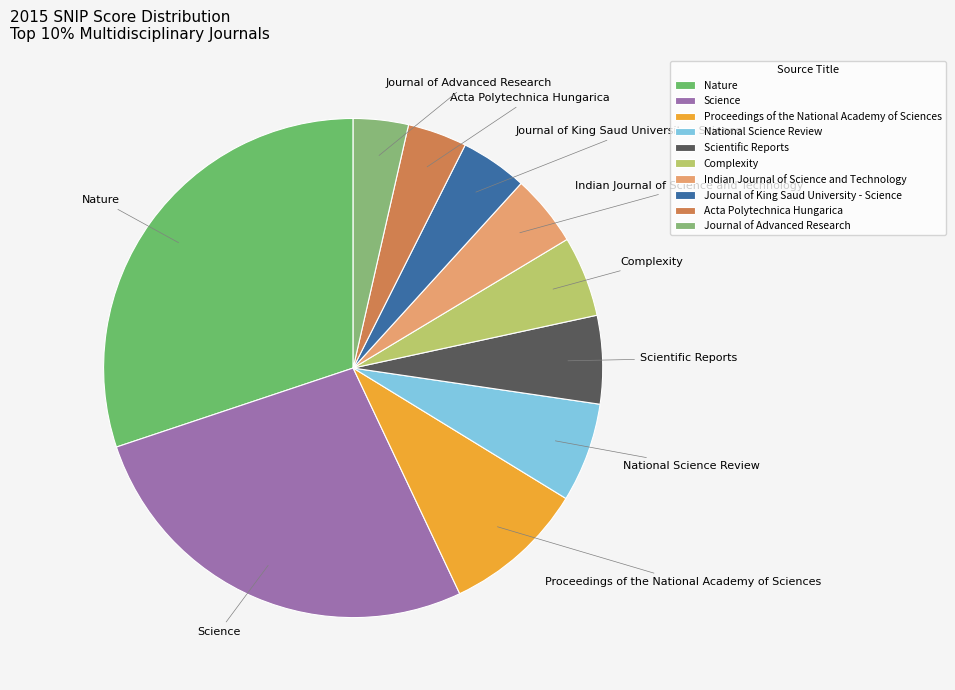

Is it true that Journal of Advanced Research is 4% of the pie?

True